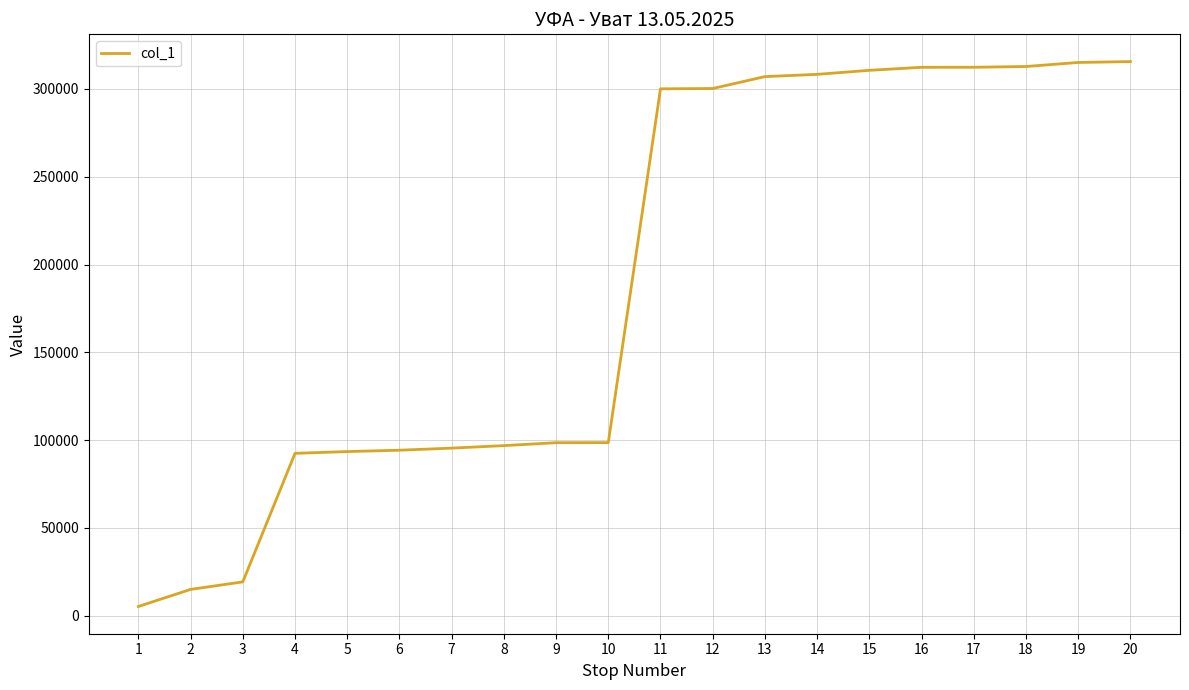

Read the value at 20.

315602